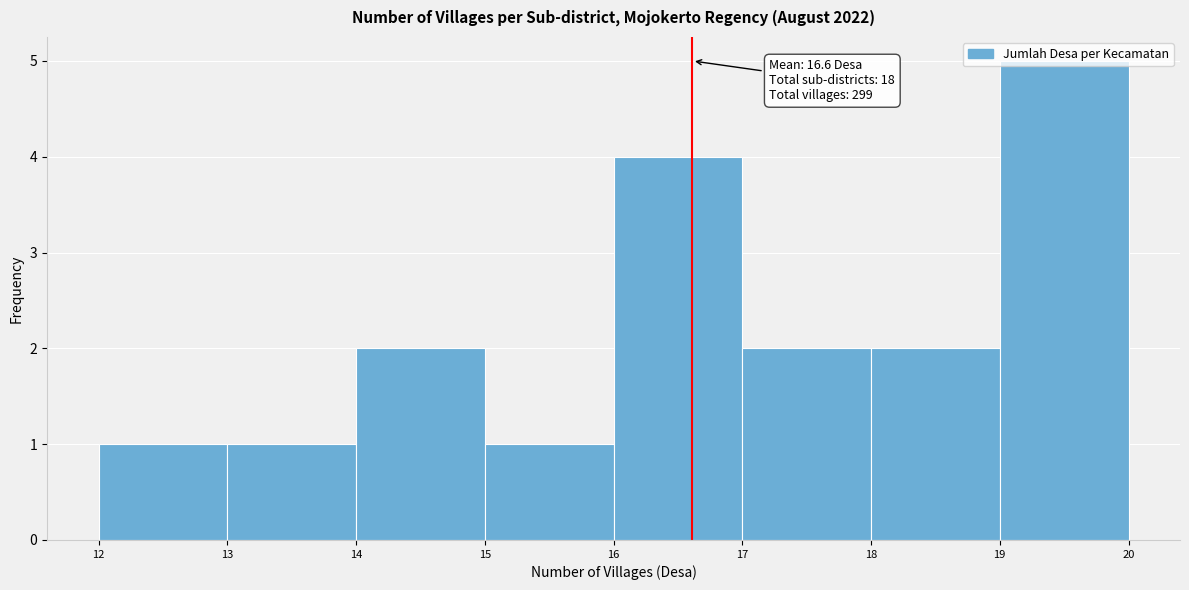

Which range on the x-axis has the tallest bar?

19 to 20